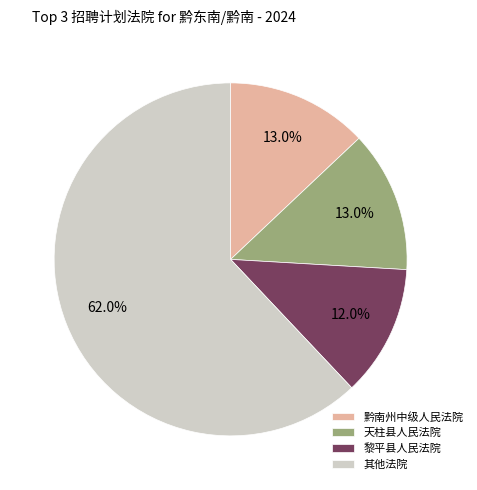

Is 其他法院 the majority of the pie?

Yes